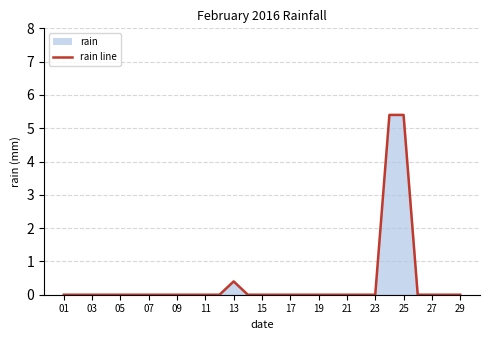

The value at 27 is 0.0. True or false?

True